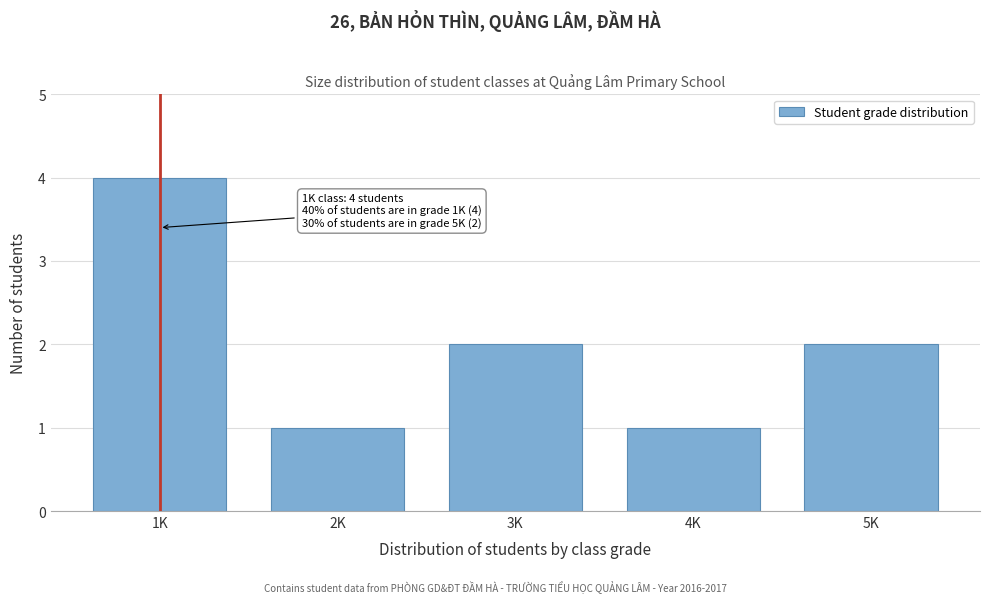

Reading left to right, what are all the values shown in this chart?

1K=4	2K=1	3K=2	4K=1	5K=2